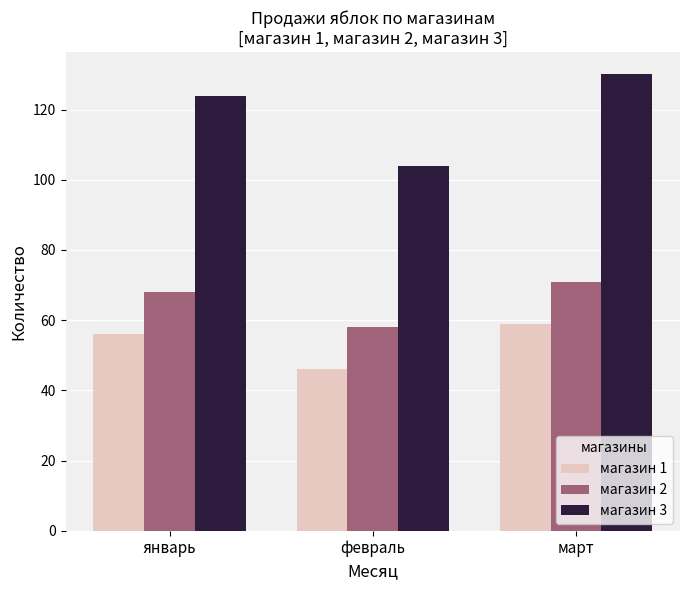

At which category does the chart reach its peak across all series?

март